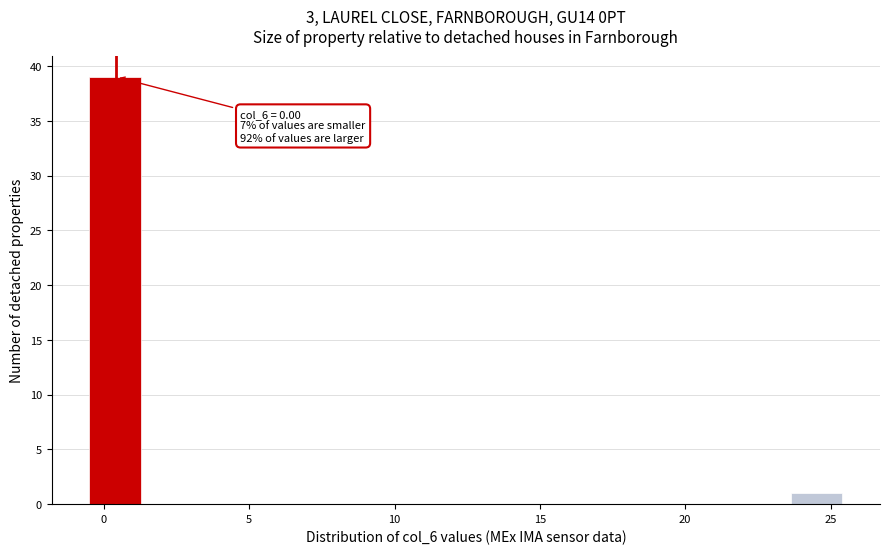

Around what value on the x-axis is the tallest bar? Give the approximate position of its centre, as read against the axis.

0.5